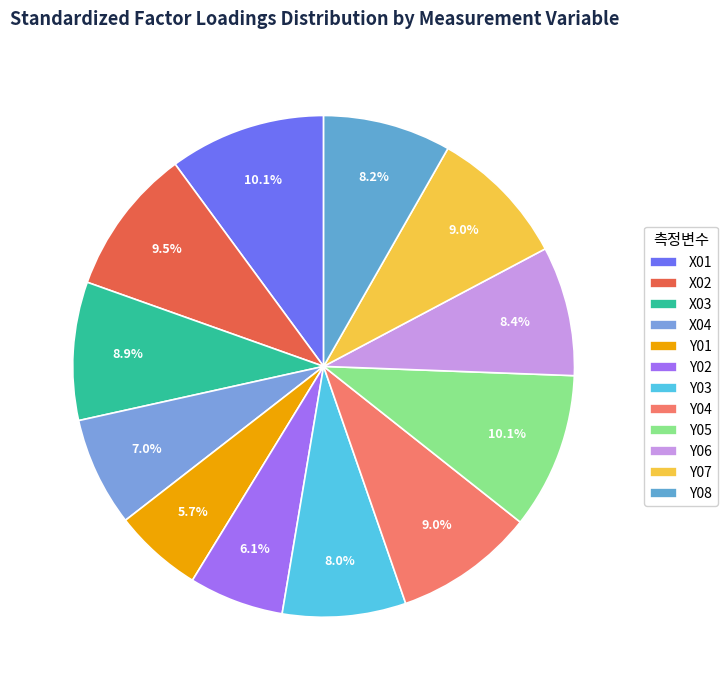

To the nearest percent, what portion does X01 represent?

10%